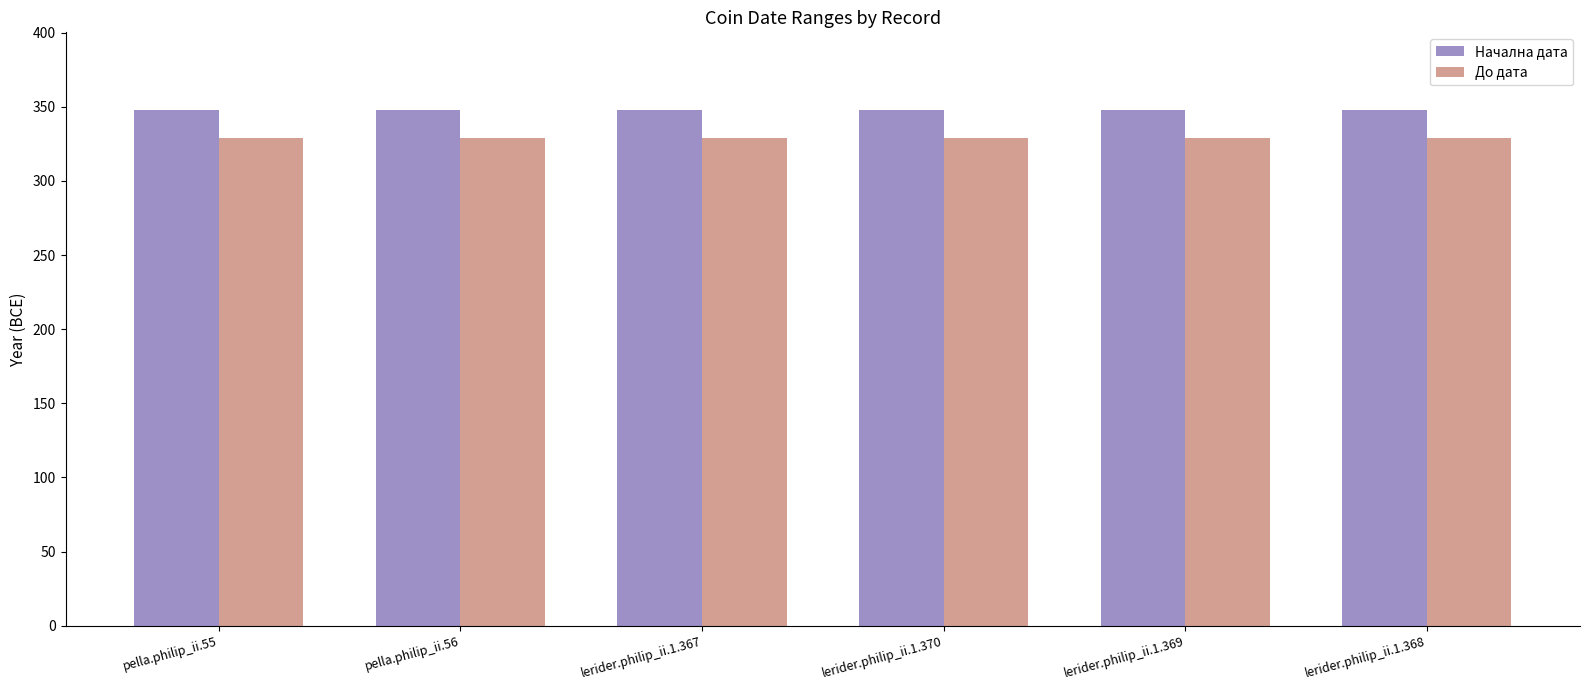

What position from the left is lerider.philip_ii.1.368?

6